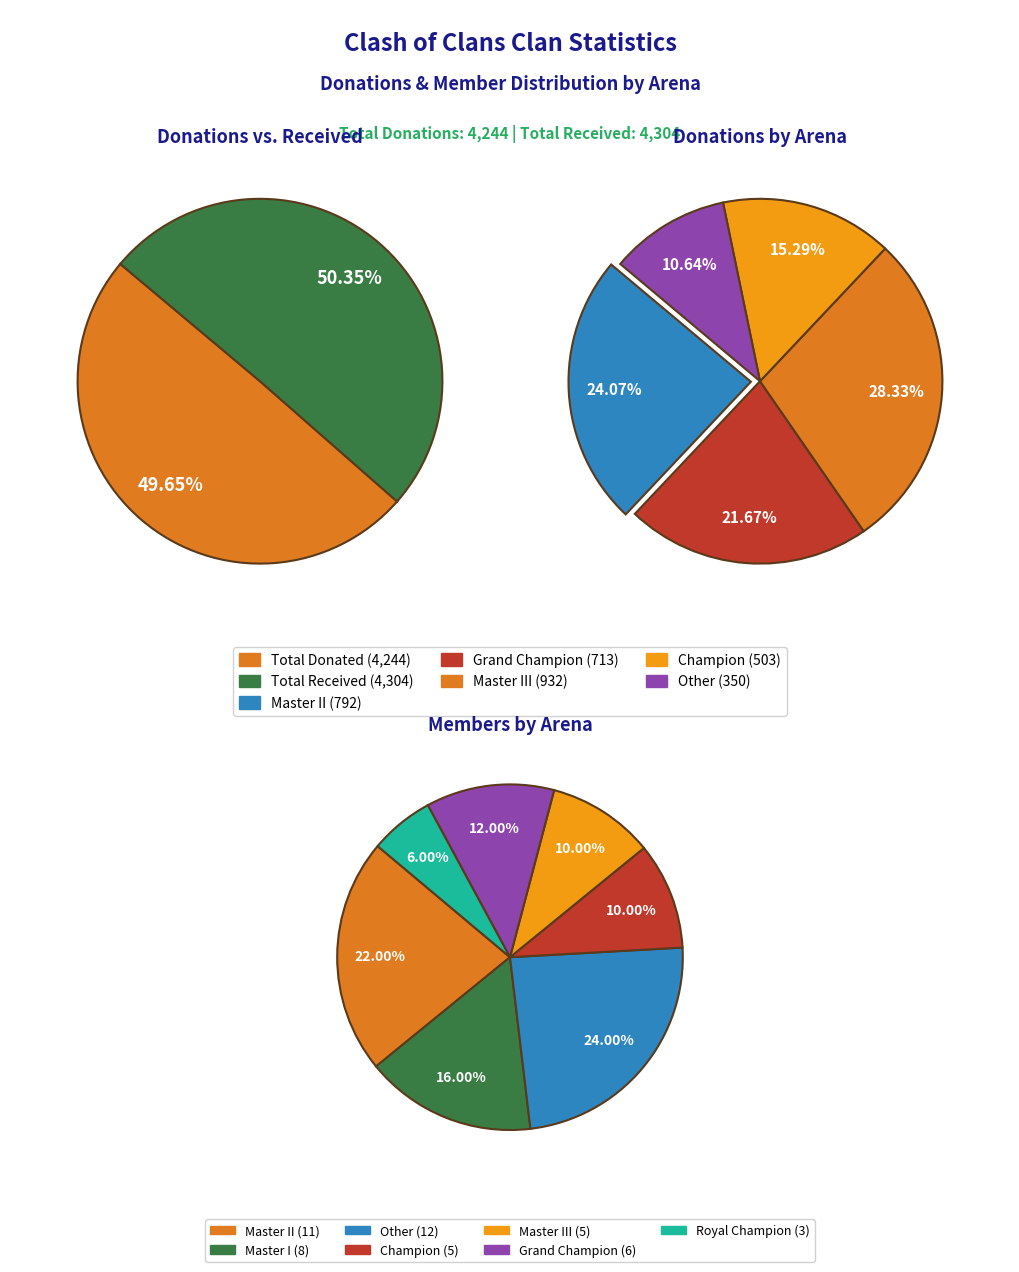

Does any single category account for the majority?

No